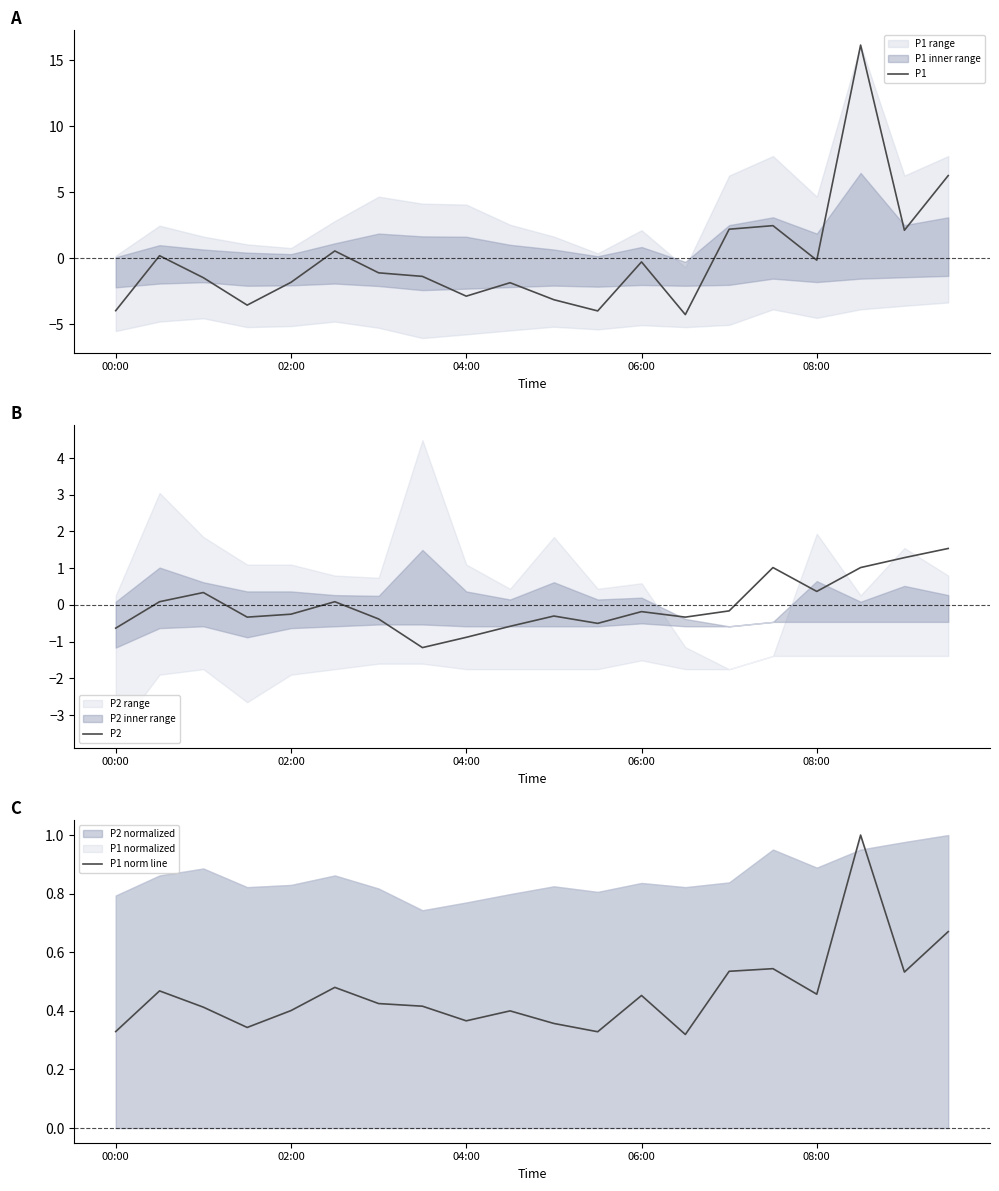

Which category has the highest value in the P2 series?

19